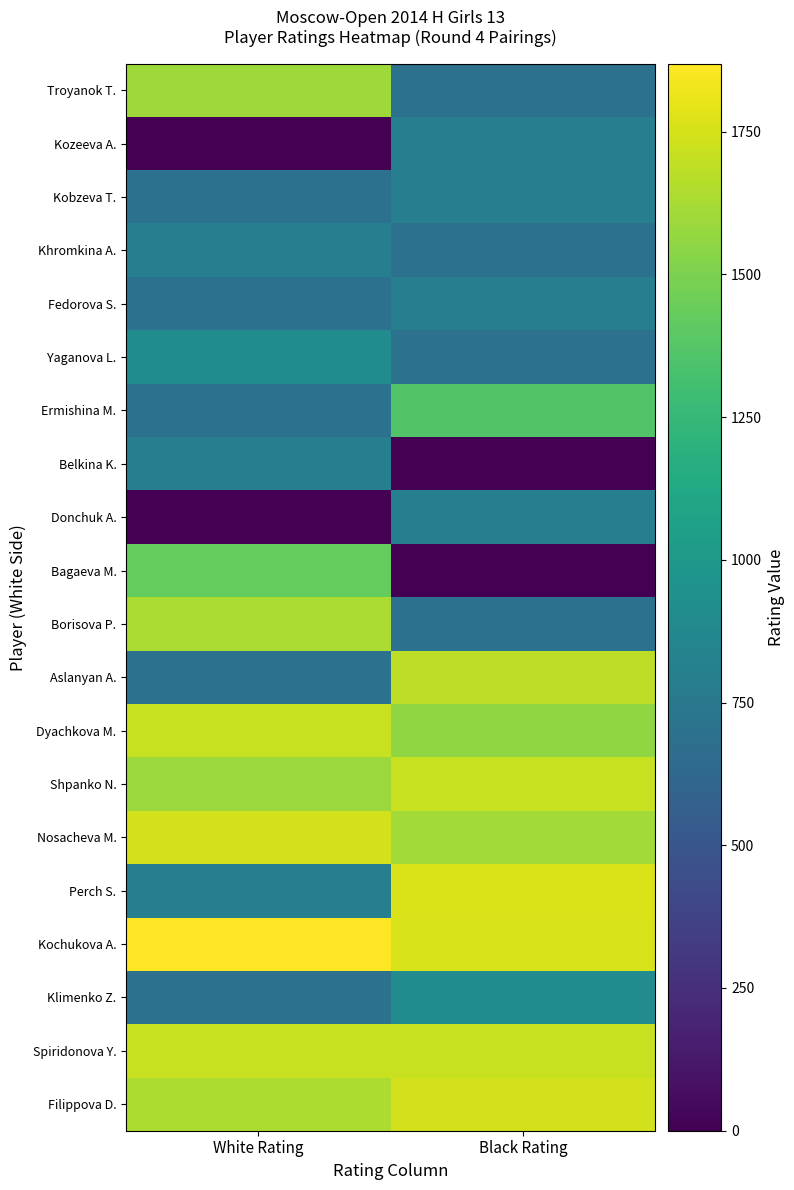

What is the maximum value shown in the chart?

1869